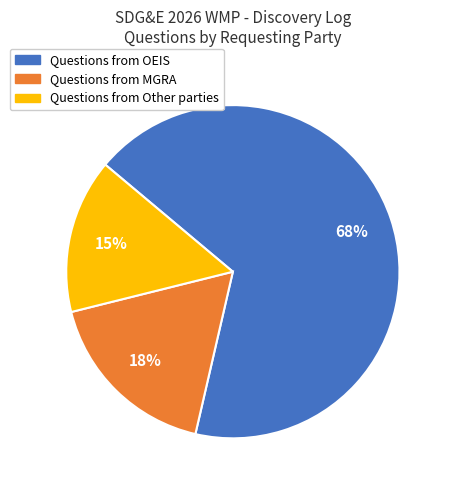

To the nearest percent, what is the difference between the largest and smallest slice percentages?

52%